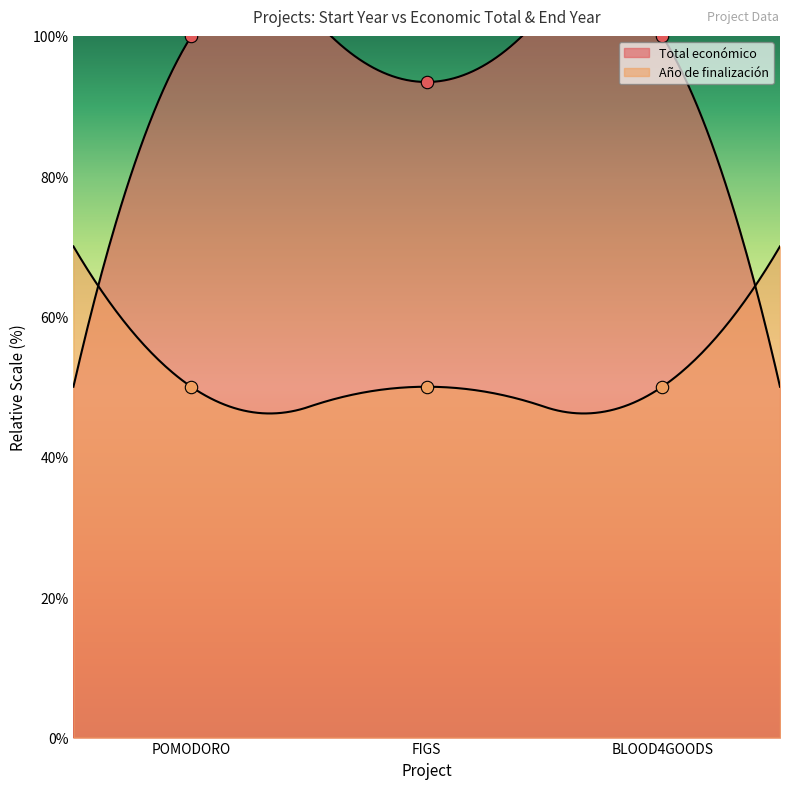

What is the ratio of the value at FIGS to the value at BLOOD4GOODS?

0.9